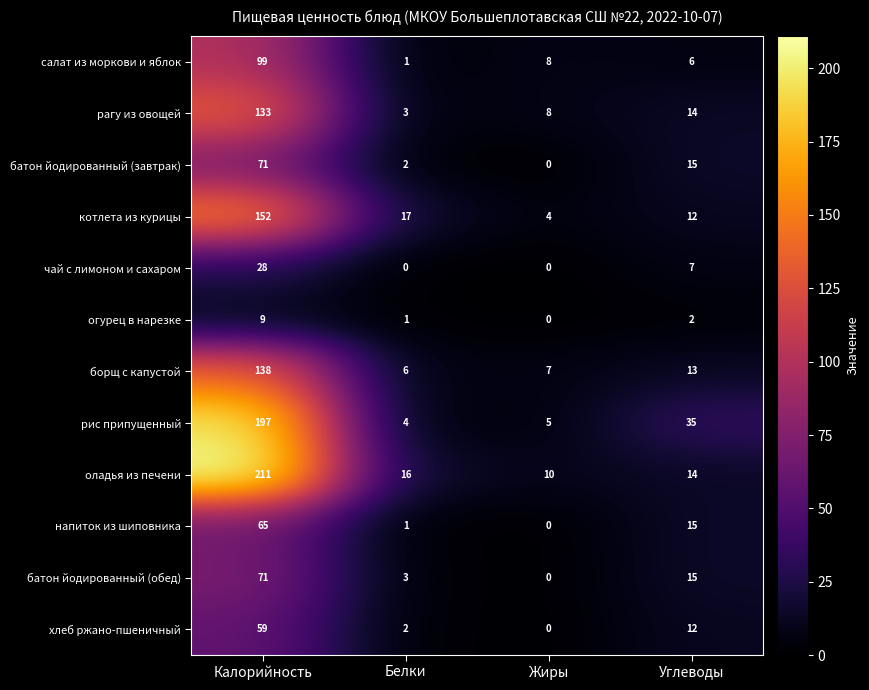

Is it true that огурец в нарезке equals 0 at Жиры?

True